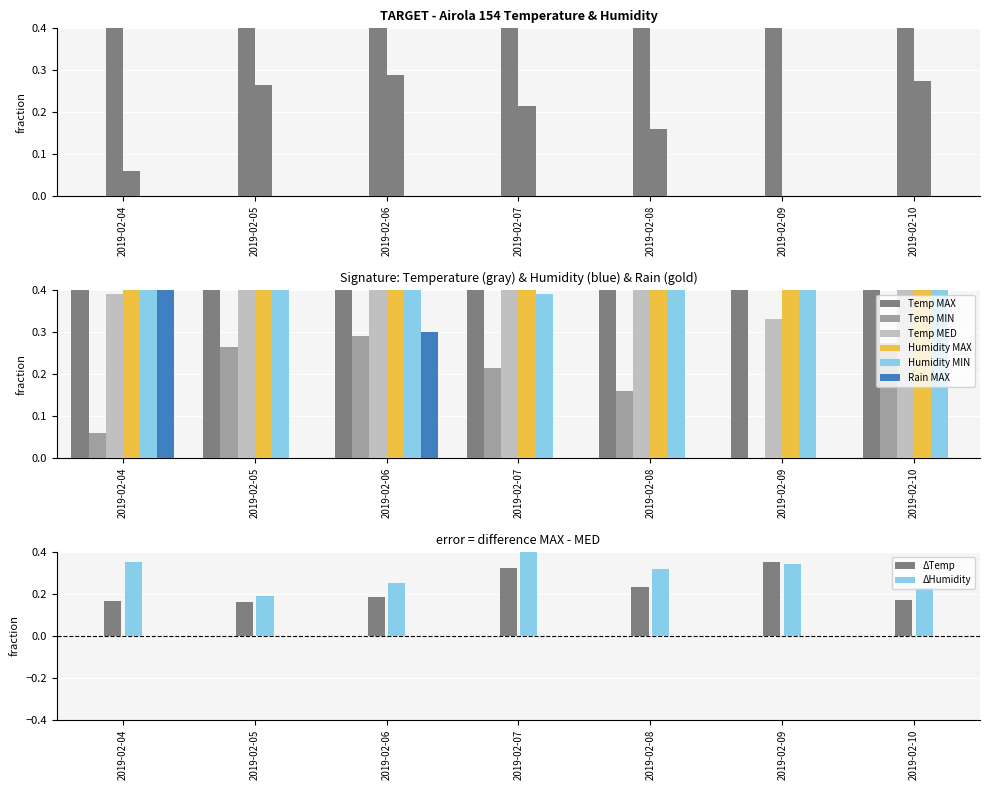

At how many categories does at least one series exceed 0?

7